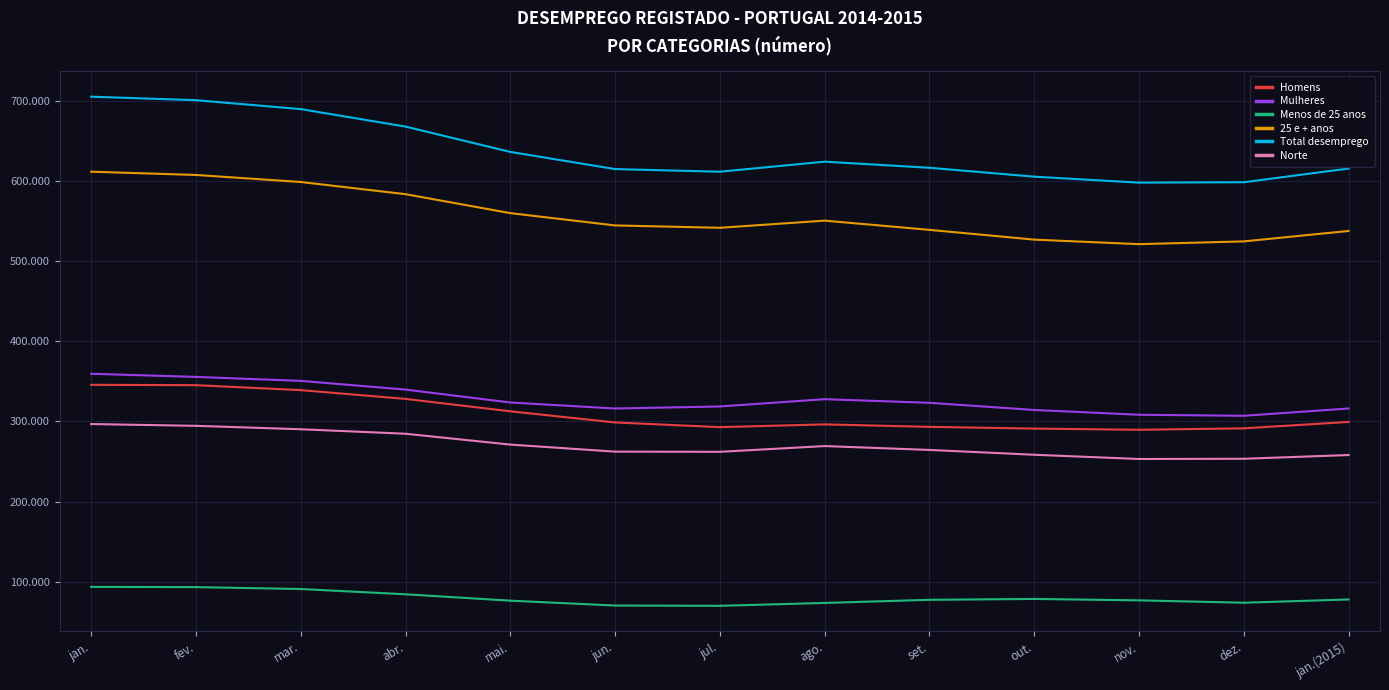

True or false: 25 e + anos and Mulheres intersect in this chart.

False